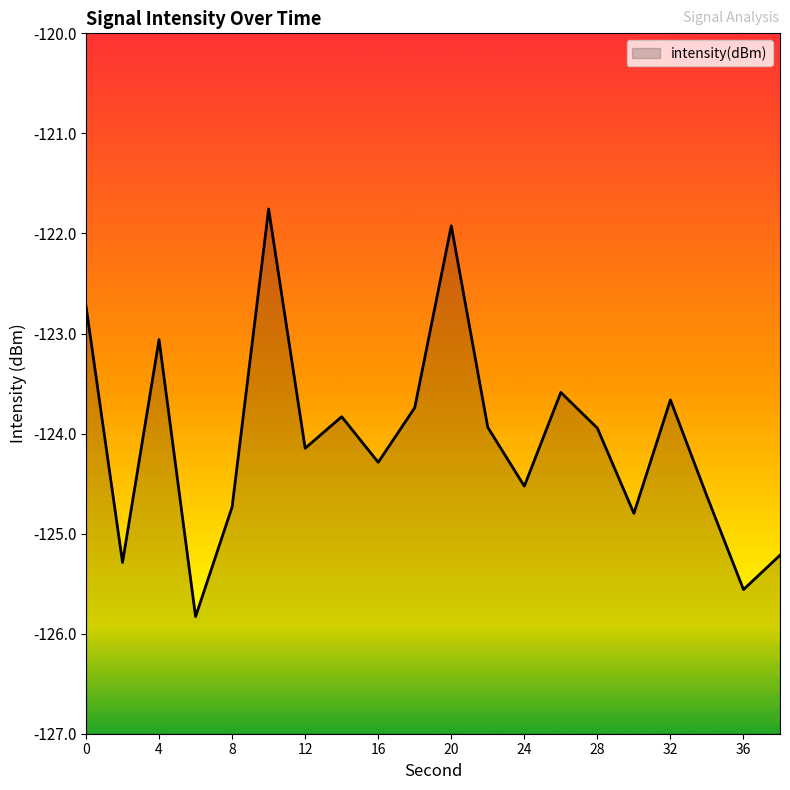

List the labels in order of value, largest first.

10, 20, 0, 4, 26, 32, 18, 14, 22, 28, 12, 16, 24, 34, 8, 30, 38, 2, 36, 6